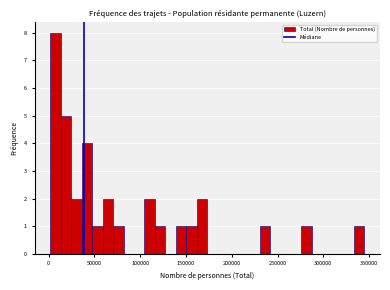

Read against the x-axis, roughly where is the centre of the tallest bar?

5000